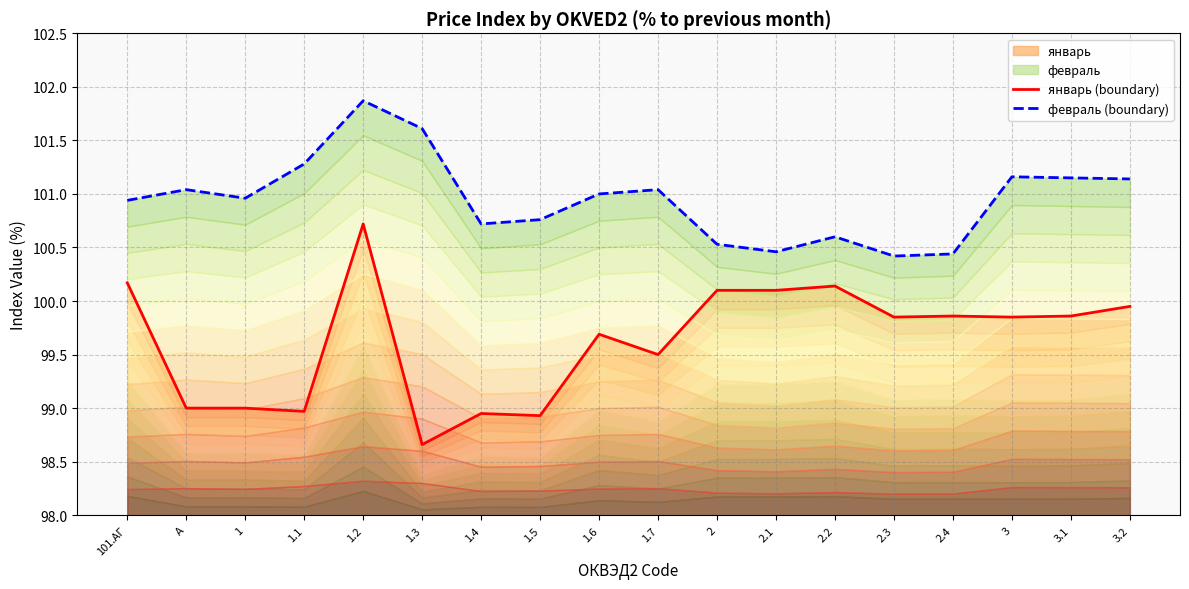

True or false: январь (boundary) has more than 1 interior local peaks.

True